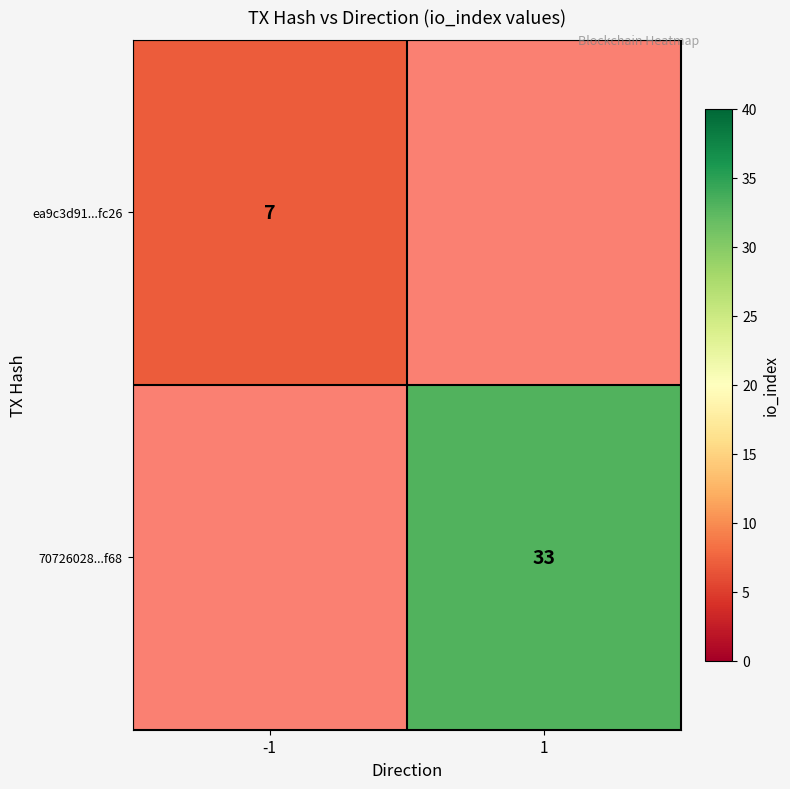

Is the value of 70726028...f68 at 1 greater than the value of ea9c3d91...fc26 at -1?

Yes